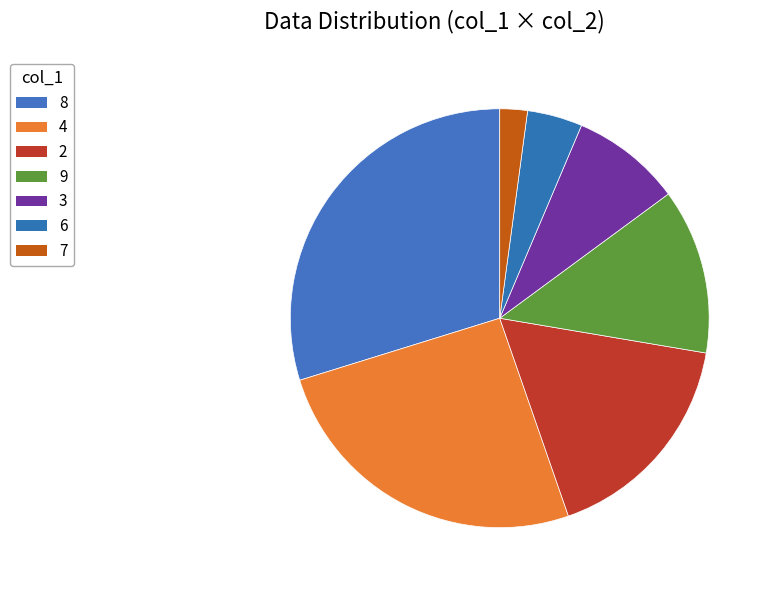

Count the number of slices in the pie.

7